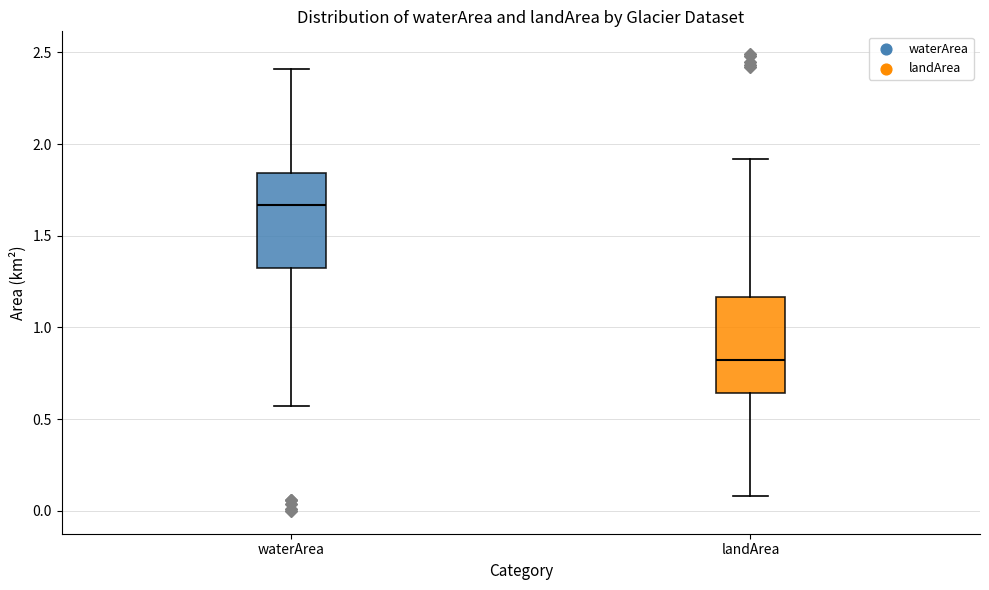

Reading left to right, transcribe this box plot: for each box, give where its median line is, the range the box spans, and where its two whiskers end, as read against the y-axis. The values are not printed on the chart, so give them approximately, as read against the axis.

waterArea: median 1.65, box 1.30 to 1.85, whiskers 0.55 to 2.40
landArea: median 0.80, box 0.65 to 1.15, whiskers 0.10 to 1.90